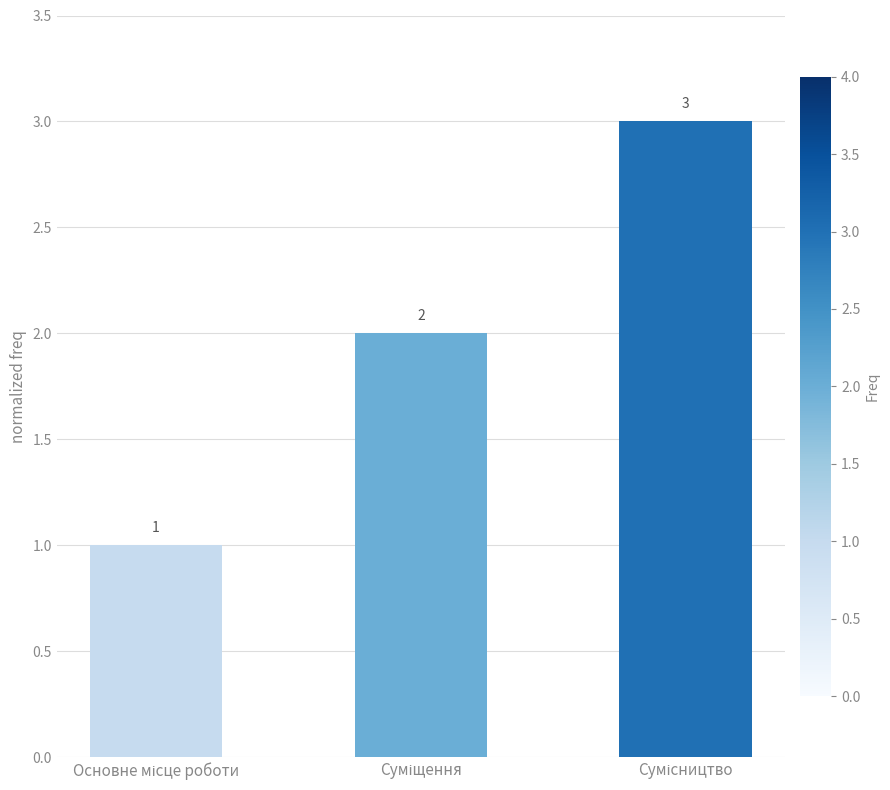

What is the value of the 2nd bar from the left?

2